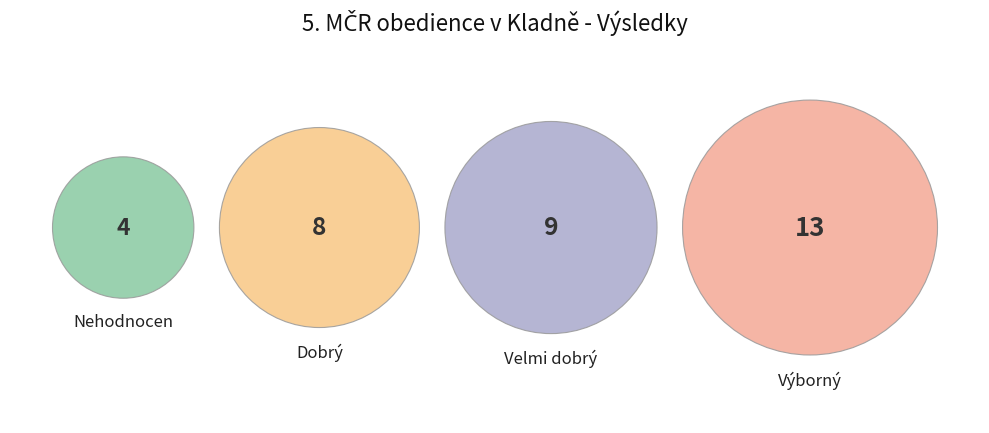

To the nearest percent, what portion does Dobrý represent?

24%